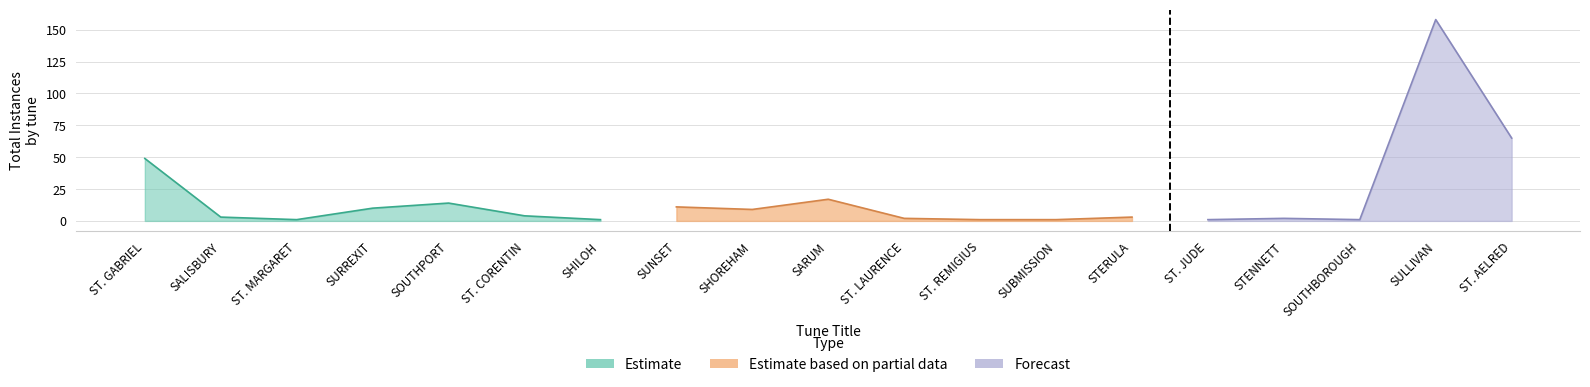

What is the difference between the Estimate values at SALISBURY and ST. GABRIEL?

46